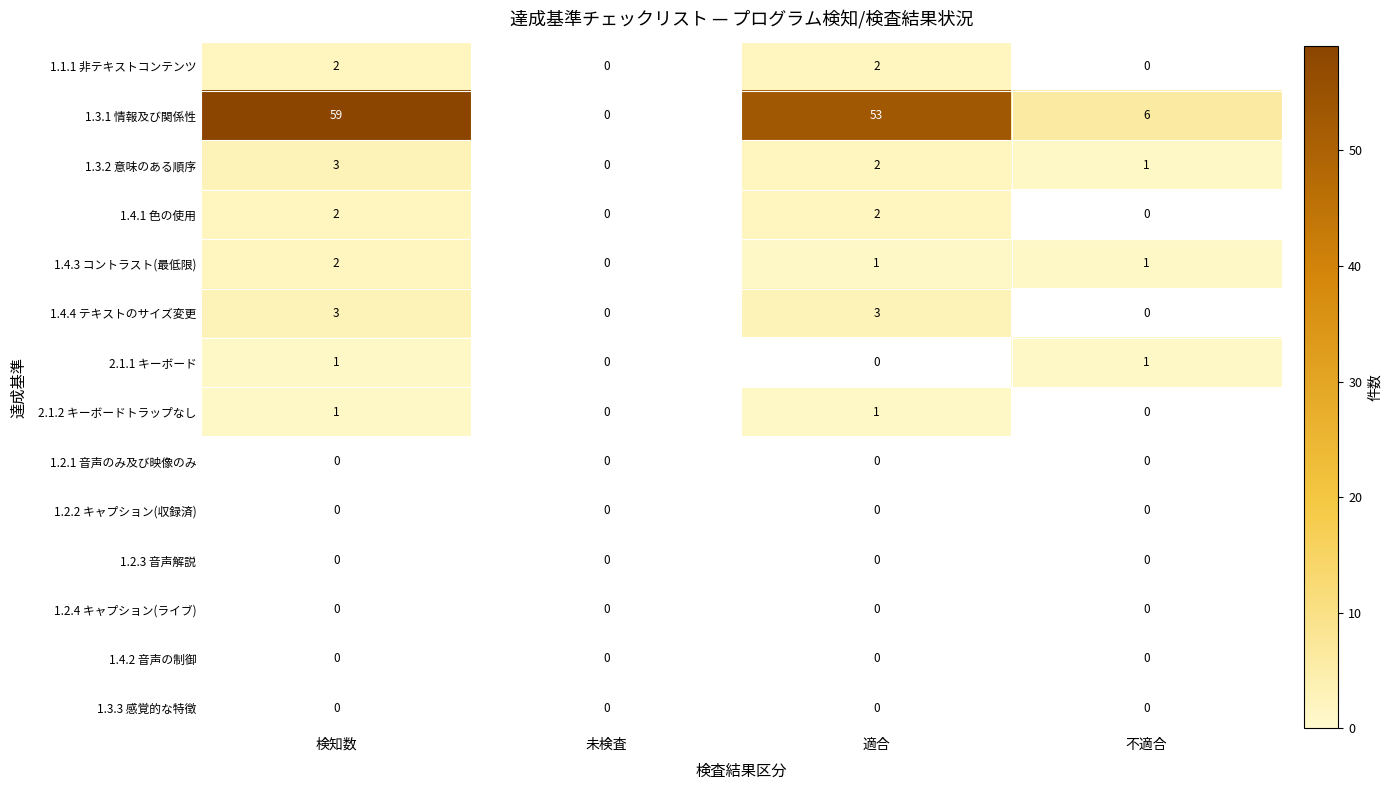

How many distinct data groups are displayed?

14